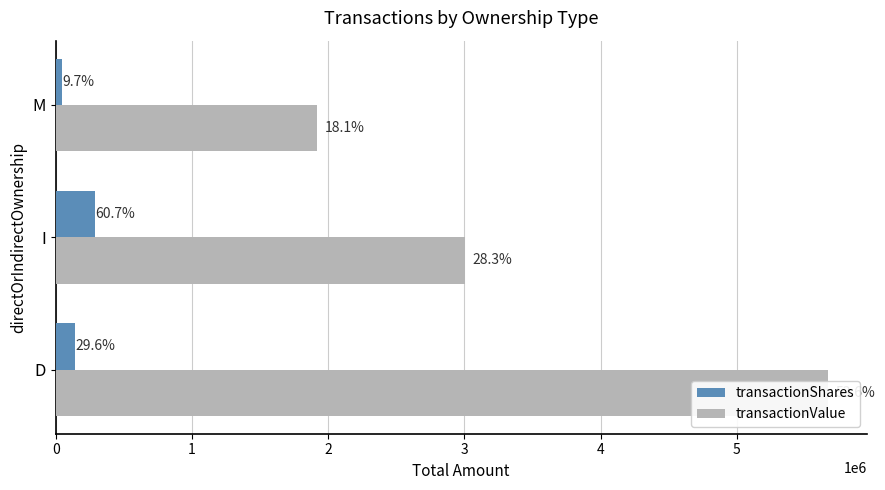

What is the difference between the highest and lowest values at I?

2712009